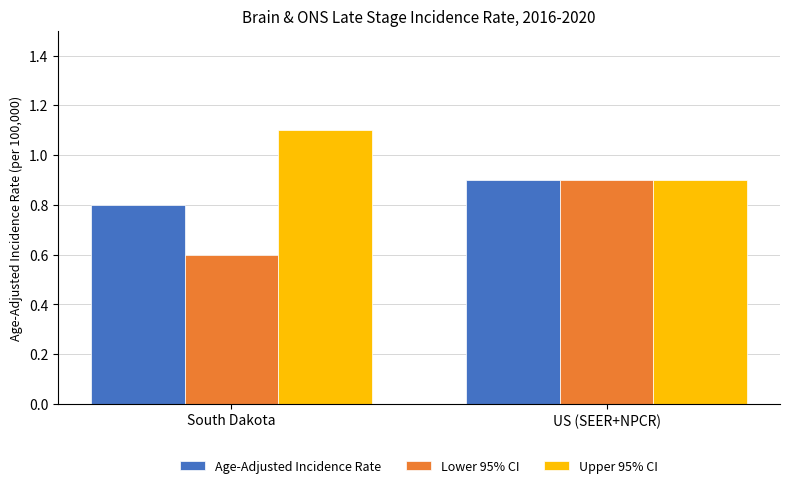

At which category does the chart reach its peak across all series?

South Dakota